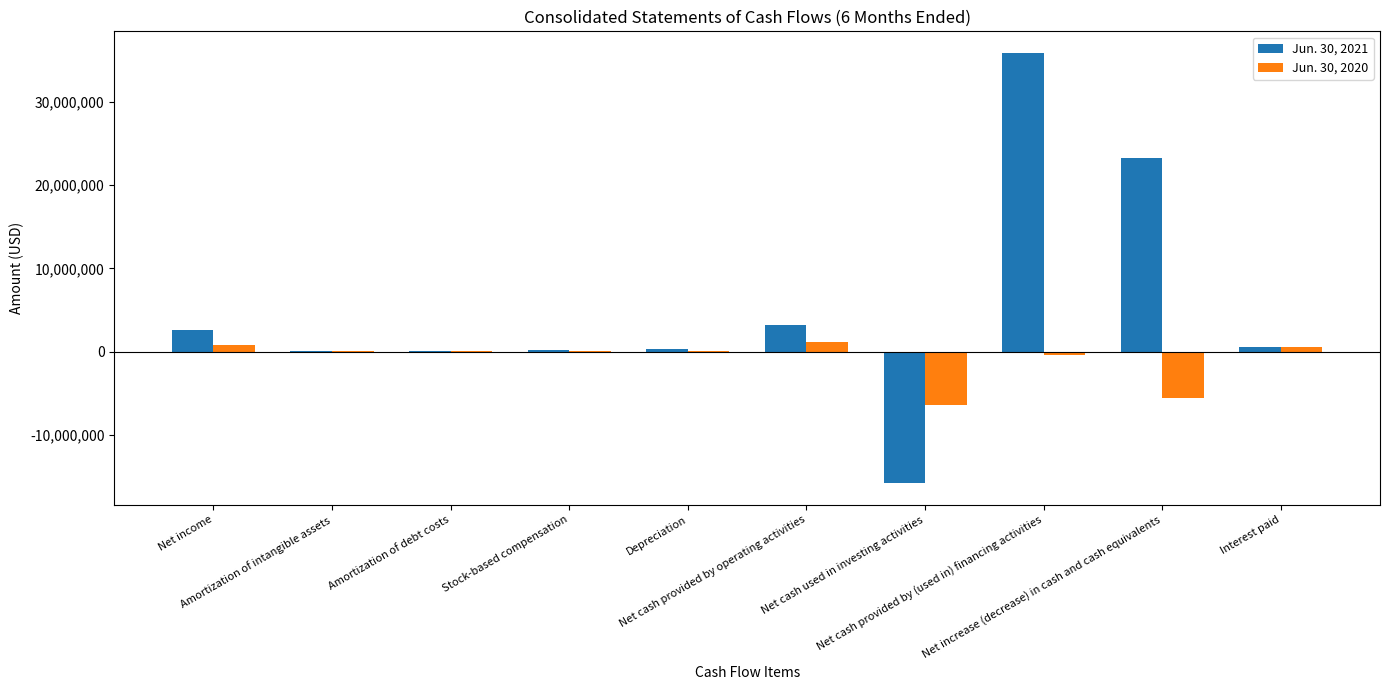

What is the sum of all Jun. 30, 2020 values?

-9630580